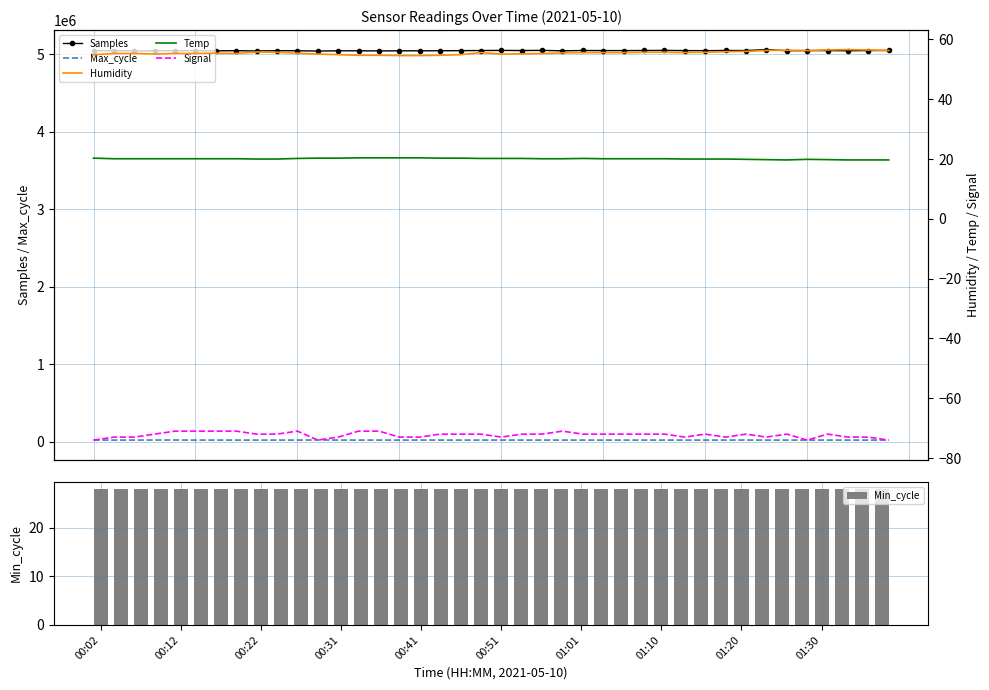

How many series are shown in this chart?

6